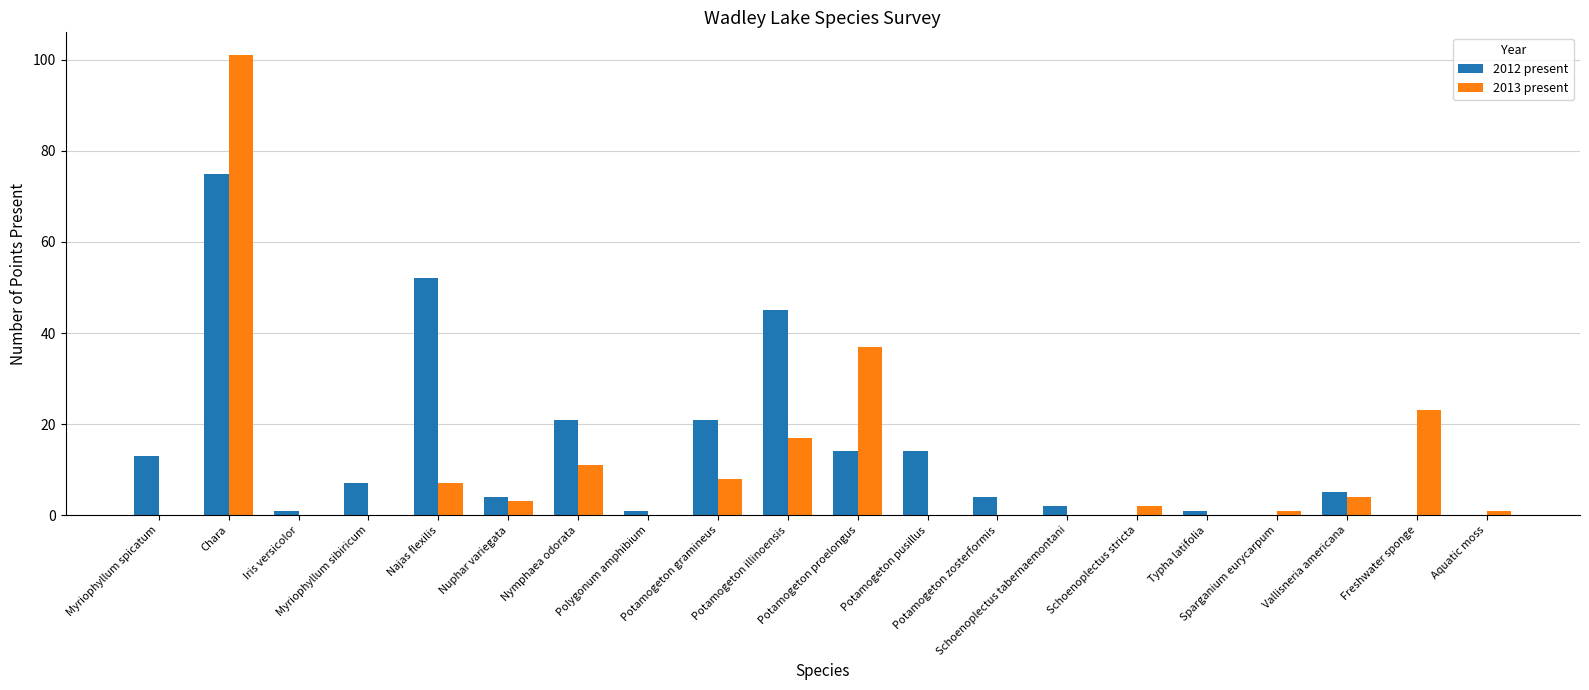

Are the bars grouped side by side (vs. stacked)?

Yes